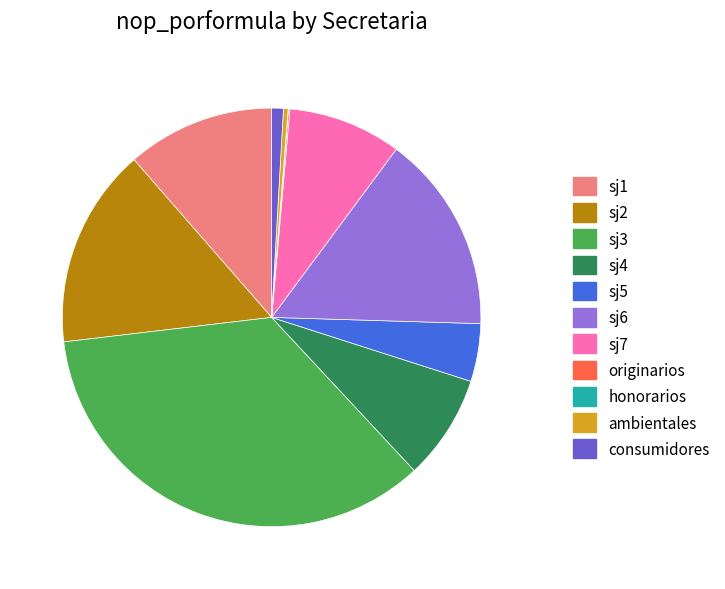

Does ambientales account for over 50% of the chart?

No